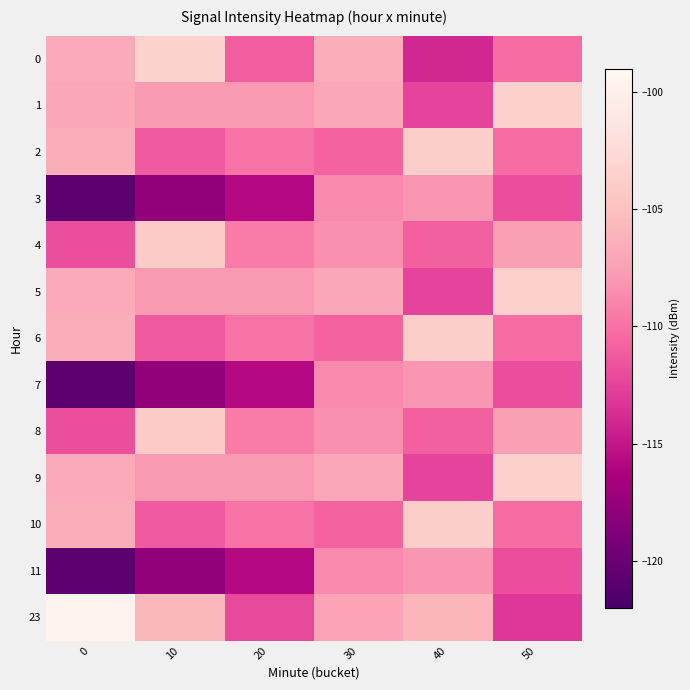

What is the difference between the highest and lowest values at 30?

4.2